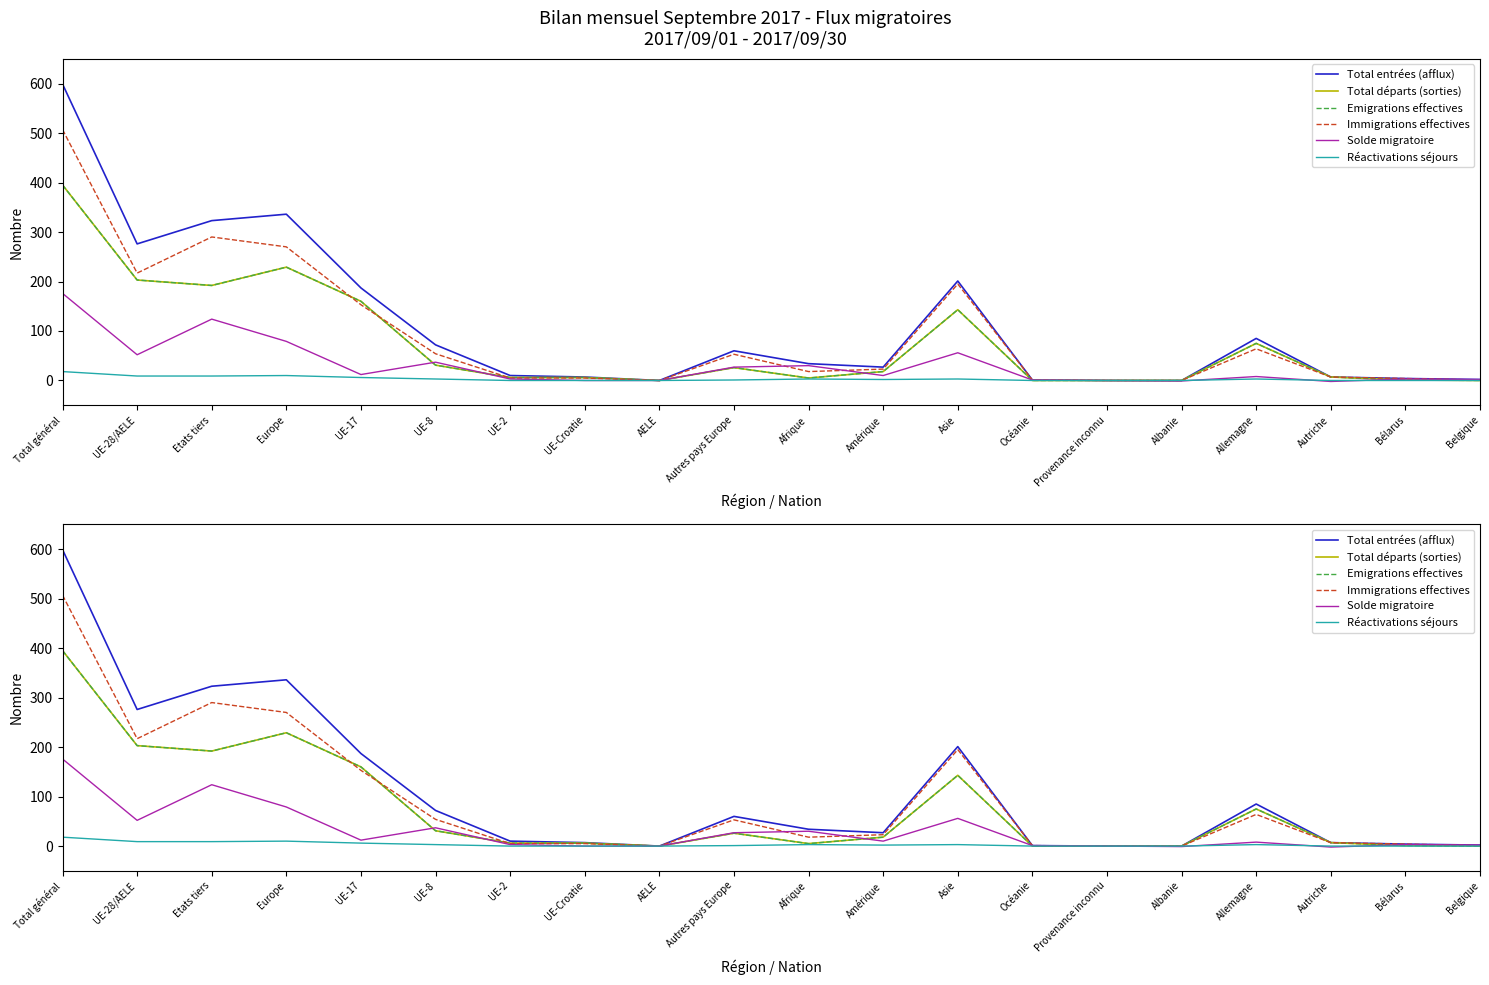

Where is the first local maximum for Réactivations séjours?

Europe